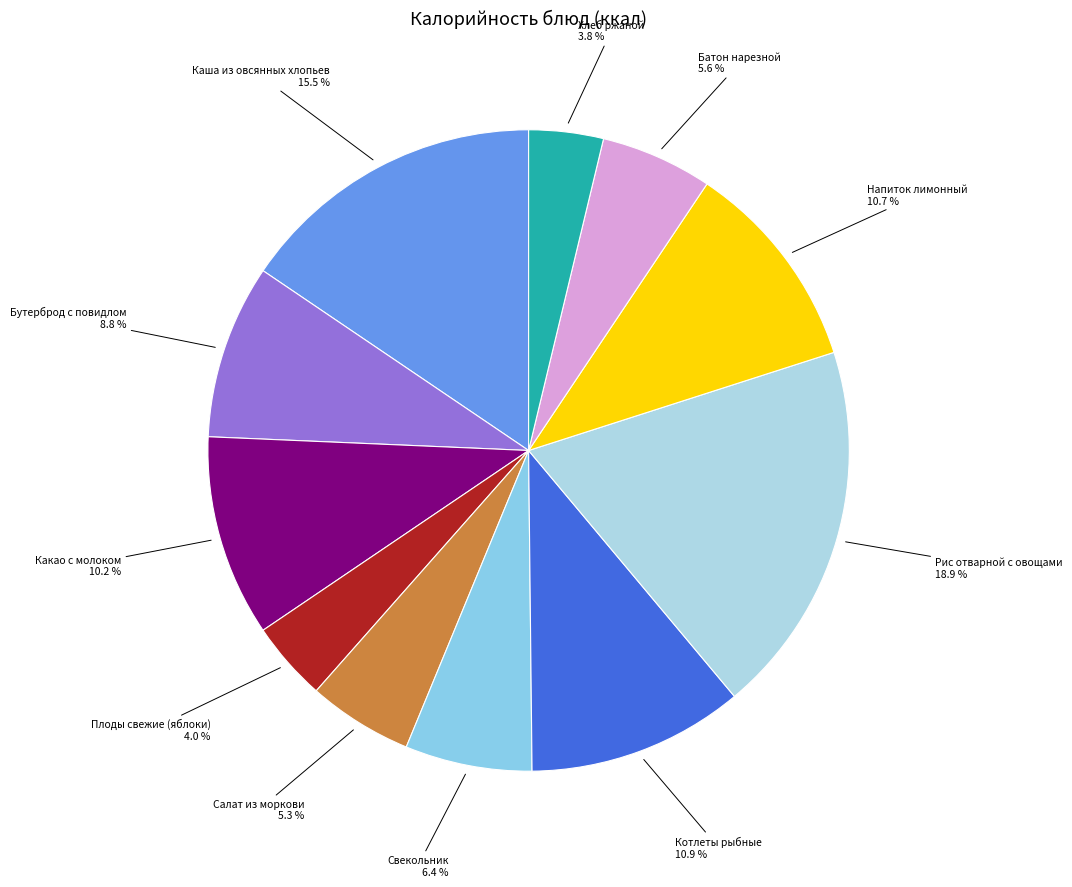

How many slices are in this pie chart?

11